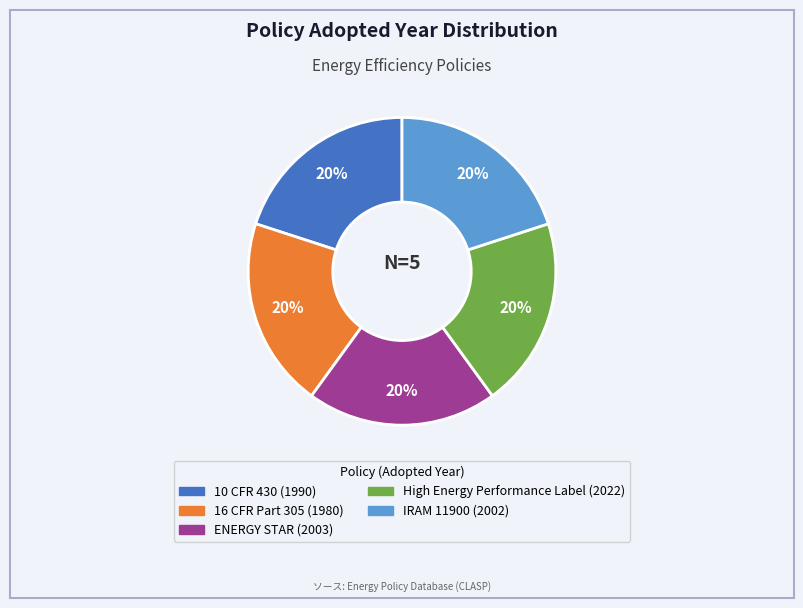

Is there any slice that represents more than half of the pie?

No